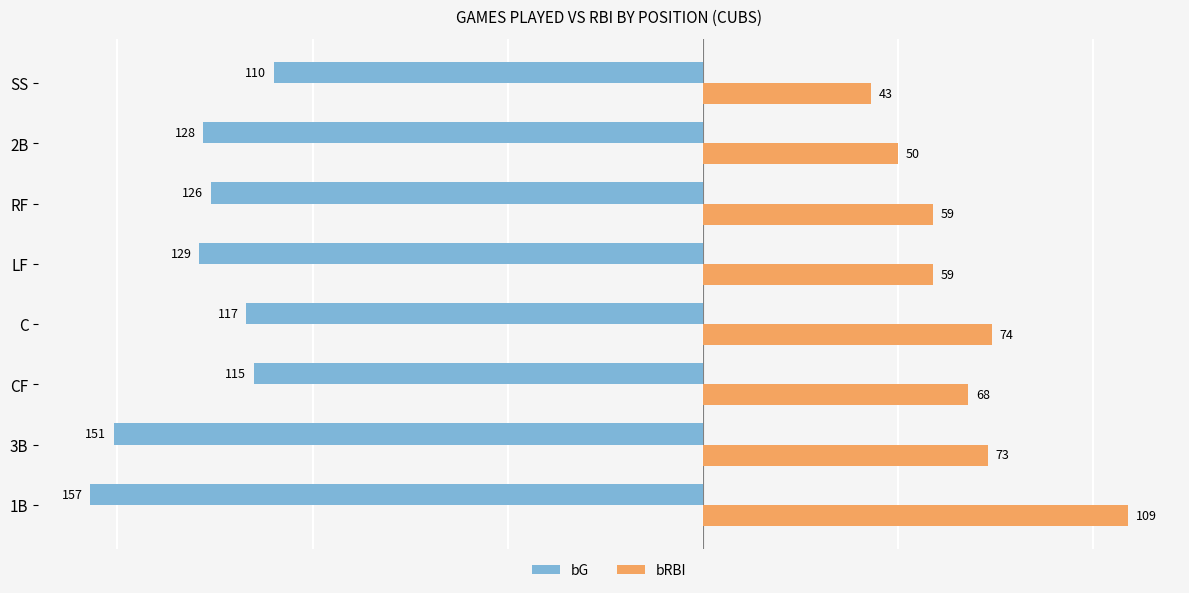

What is the total value across all series at SS?

-67